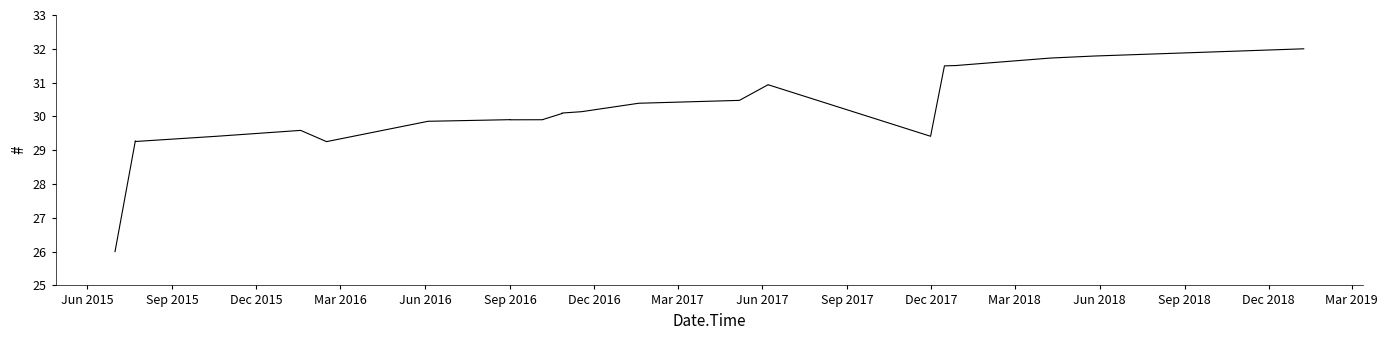

What is the sum of all values?

993.6